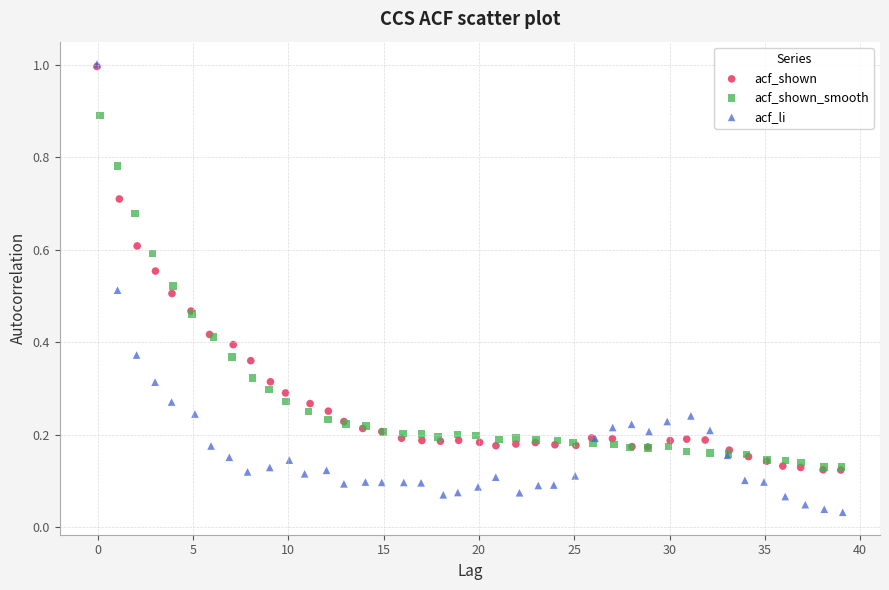

Which series has the largest Y range (max minus min)?

acf_li